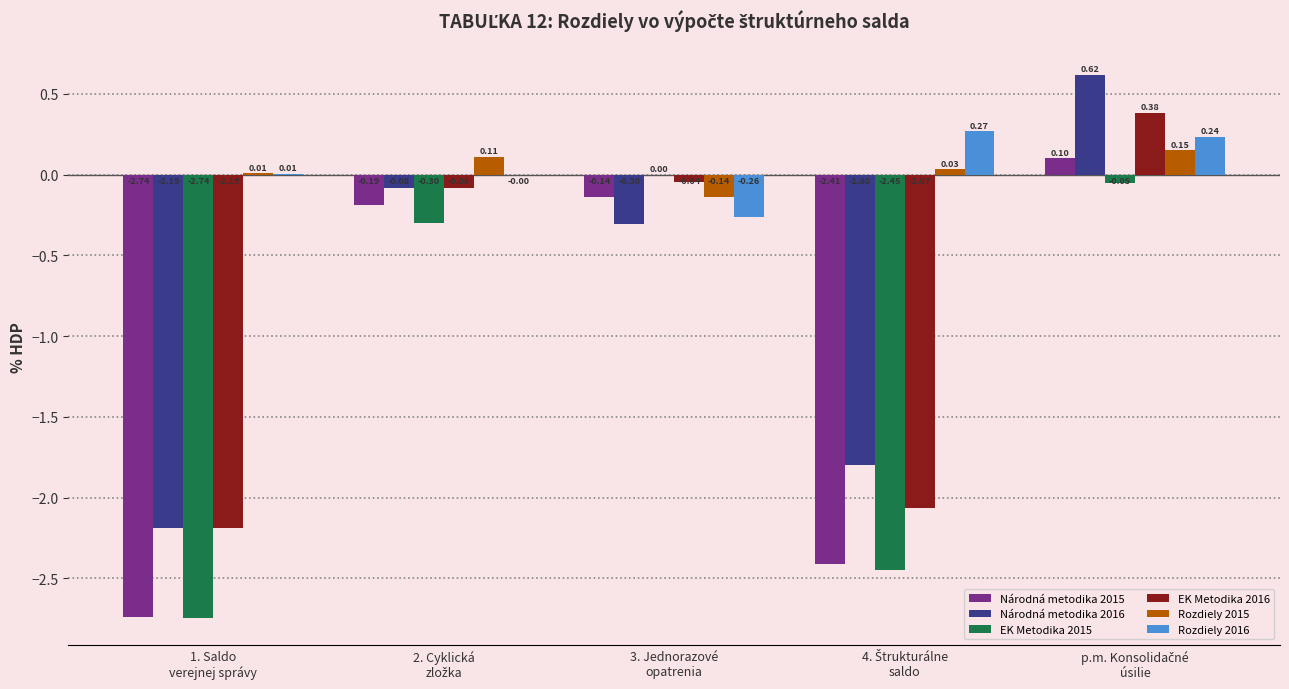

How many series are shown in this chart?

6